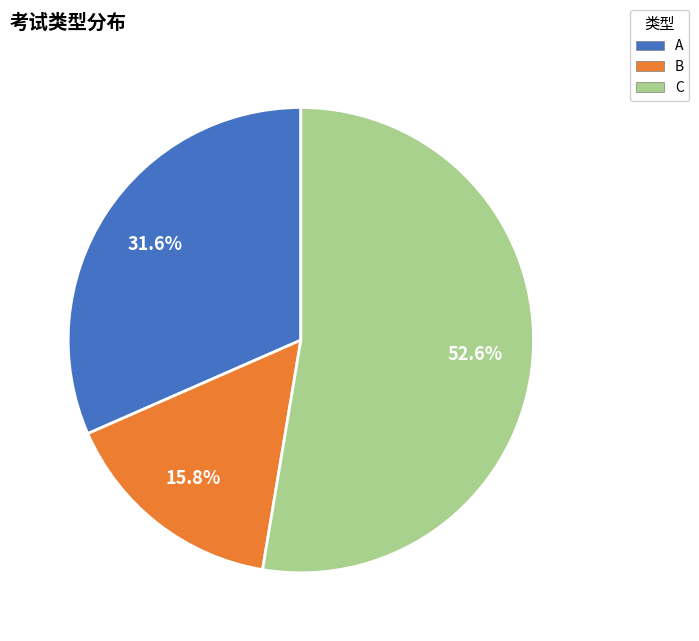

Which category accounts for the majority?

C